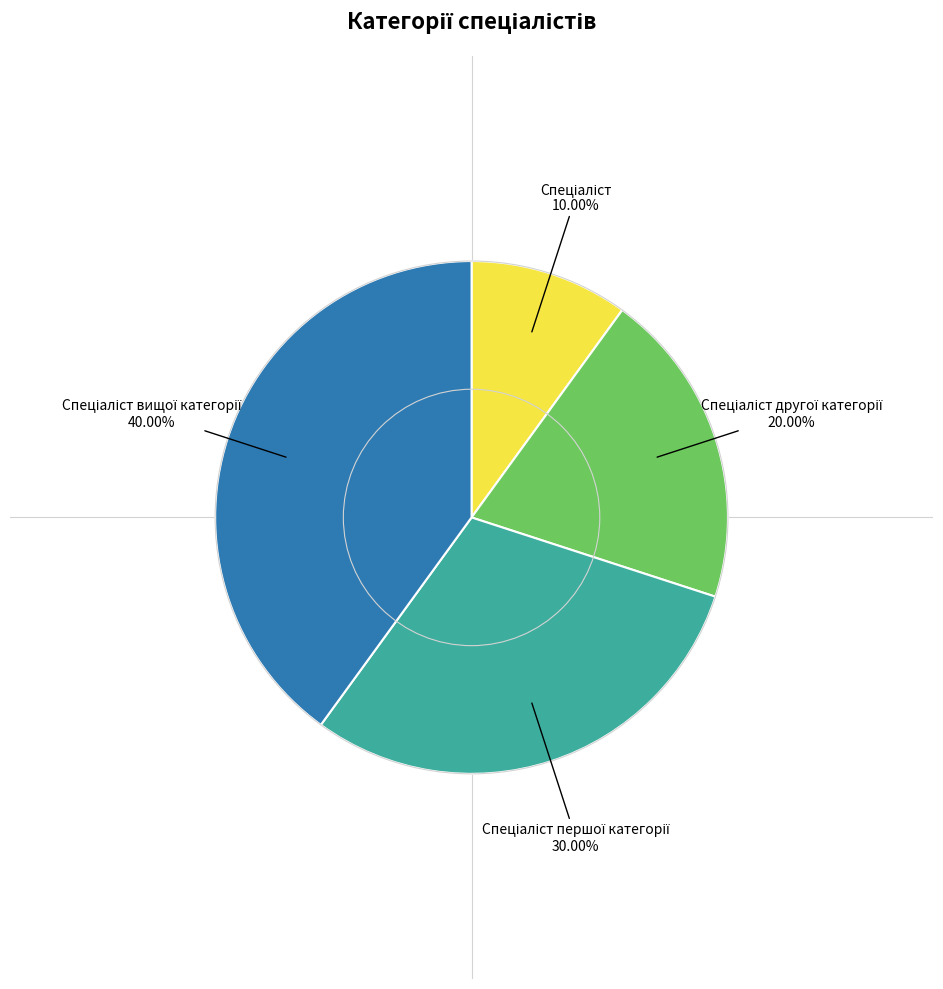

Is there any slice that represents more than half of the pie?

No